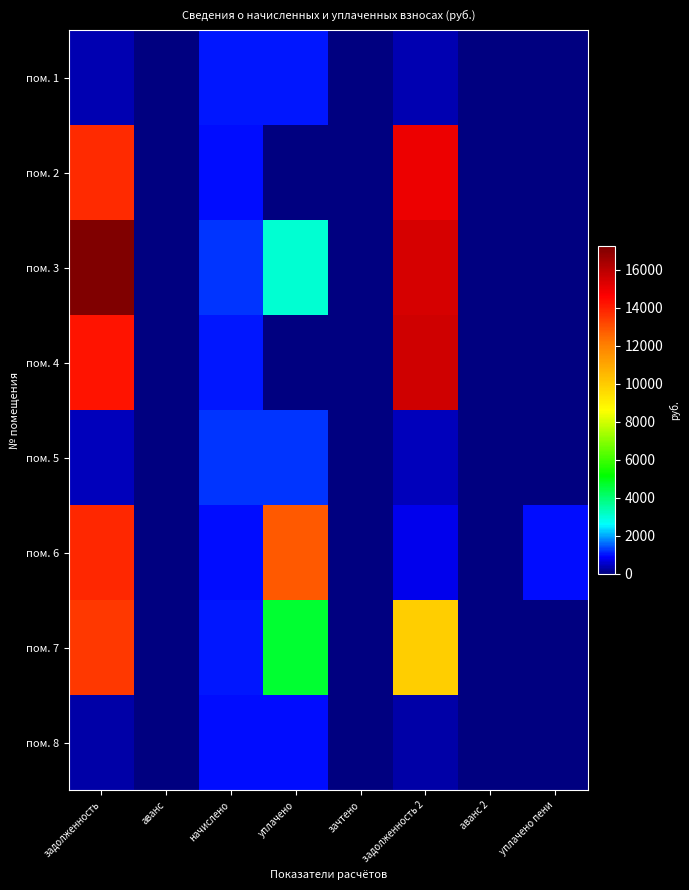

Reading left to right, extract all data points from this chart.

пом. 1: задолженность=336.2	аванс=0.0	начислено=1008.7	уплачено=1008.7	зачтено=0.0	задолженность 2=336.2	аванс 2=0.0	уплачено пени=0.0
пом. 2: задолженность=13723.4	аванс=0.0	начислено=982.8	уплачено=0.0	зачтено=0.0	задолженность 2=14974.5	аванс 2=0.0	уплачено пени=0.0
пом. 3: задолженность=17212.0	аванс=0.0	начислено=1252.8	уплачено=3053.6	зачтено=0.0	задолженность 2=15400.8	аванс 2=0.0	уплачено пени=0.0
пом. 4: задолженность=14251.9	аванс=0.0	начислено=1021.7	уплачено=0.0	зачтено=0.0	задолженность 2=15552.5	аванс 2=0.0	уплачено пени=0.0
пом. 5: задолженность=423.4	аванс=0.0	начислено=1270.1	уплачено=1270.1	зачтено=0.0	задолженность 2=423.4	аванс 2=0.0	уплачено пени=0.0
пом. 6: задолженность=13783.7	аванс=0.0	начислено=987.1	уплачено=12777.7	зачтено=0.0	задолженность 2=791.5	аванс 2=0.0	уплачено пени=977.6
пом. 7: задолженность=13482.0	аванс=0.0	начислено=1017.4	уплачено=4679.3	зачтено=0.0	задолженность 2=9890.4	аванс 2=0.0	уплачено пени=0.0
пом. 8: задолженность=328.3	аванс=0.0	начислено=985.0	уплачено=985.0	зачтено=0.0	задолженность 2=328.3	аванс 2=0.0	уплачено пени=0.0